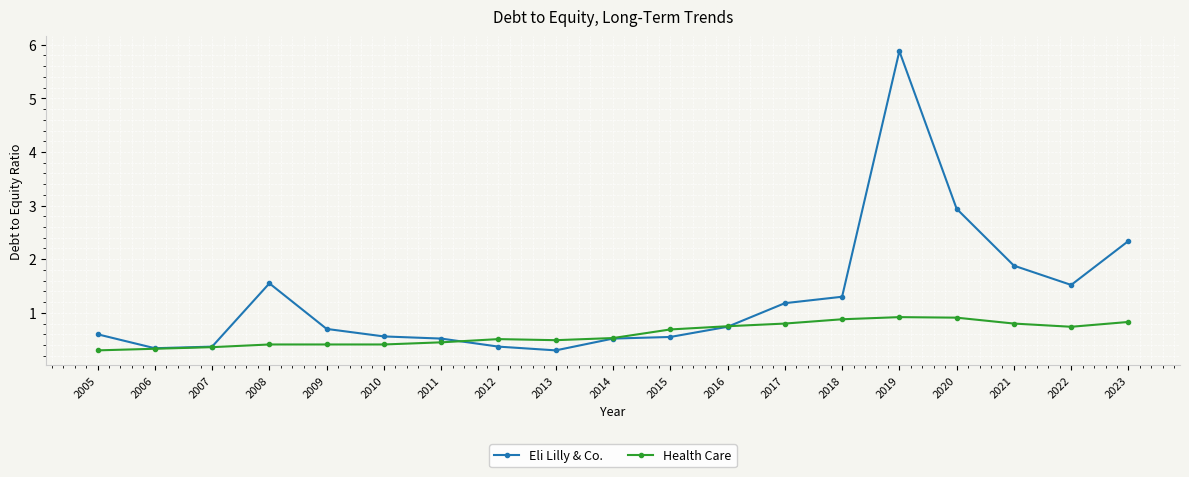

What is the total value across all series at 2017?

2.0